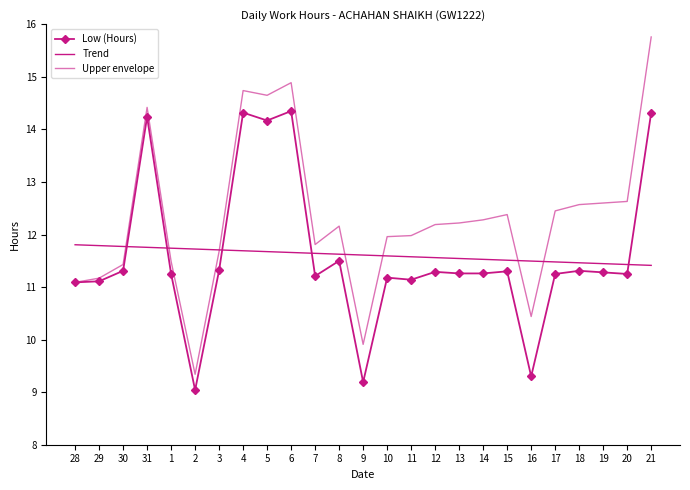

After their last crossing, which series has the higher values: Trend or Upper envelope?

Upper envelope